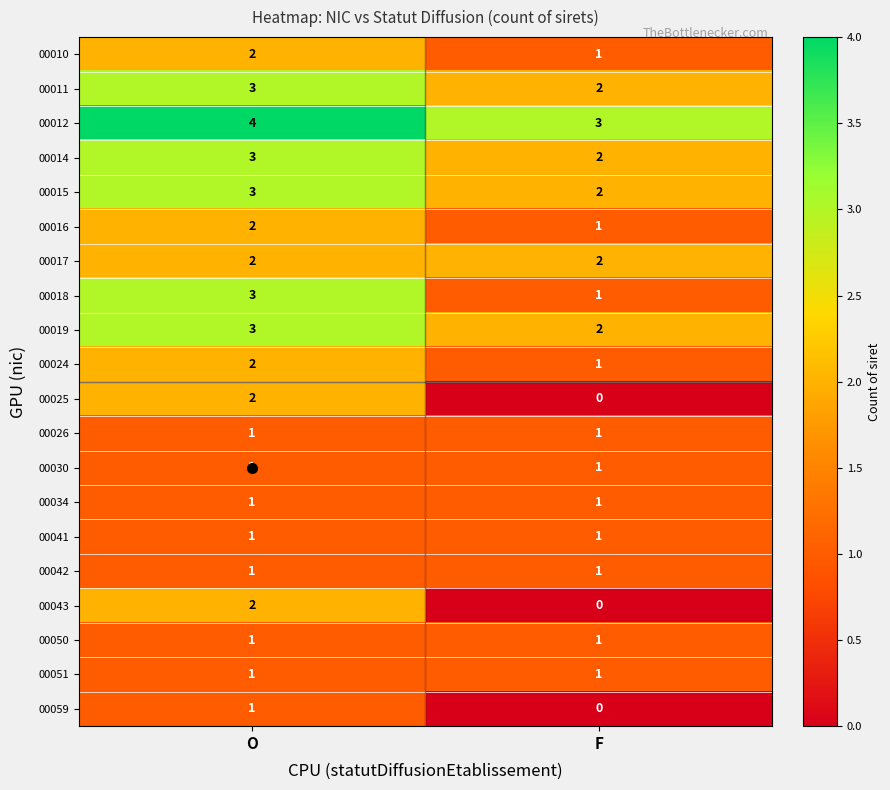

At which label is 00010 closest to 1?

F